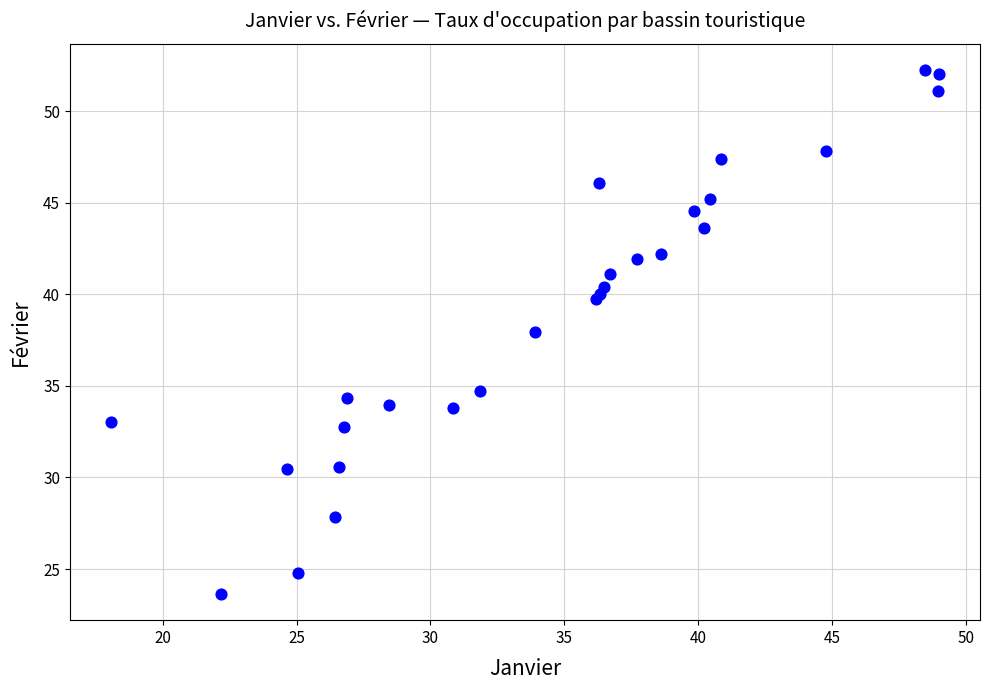

What Y value in the scatter plot is closest to 37?

37.9